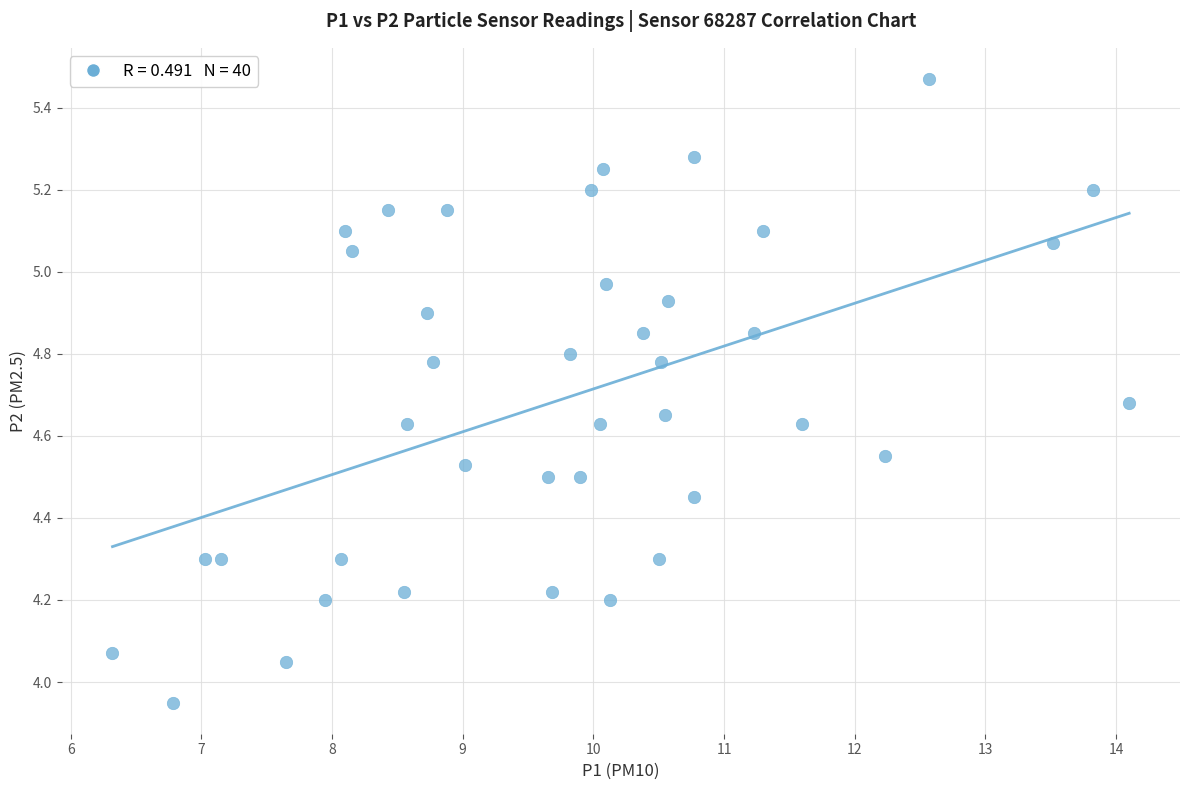

What is the range of X values (max minus min)?

7.8